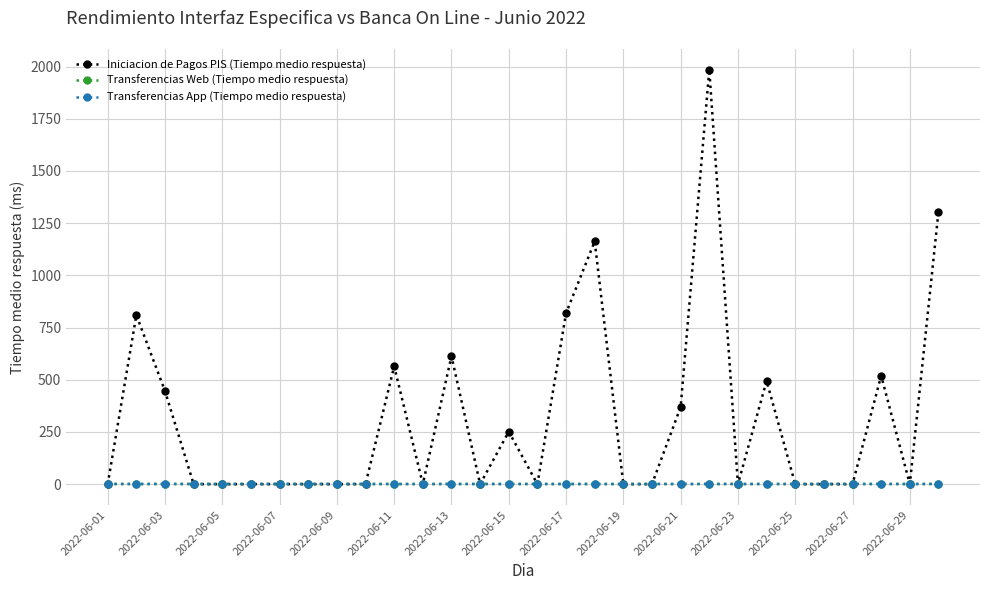

What is the sum of all Transferencias App (Tiempo medio respuesta) values?

19.9